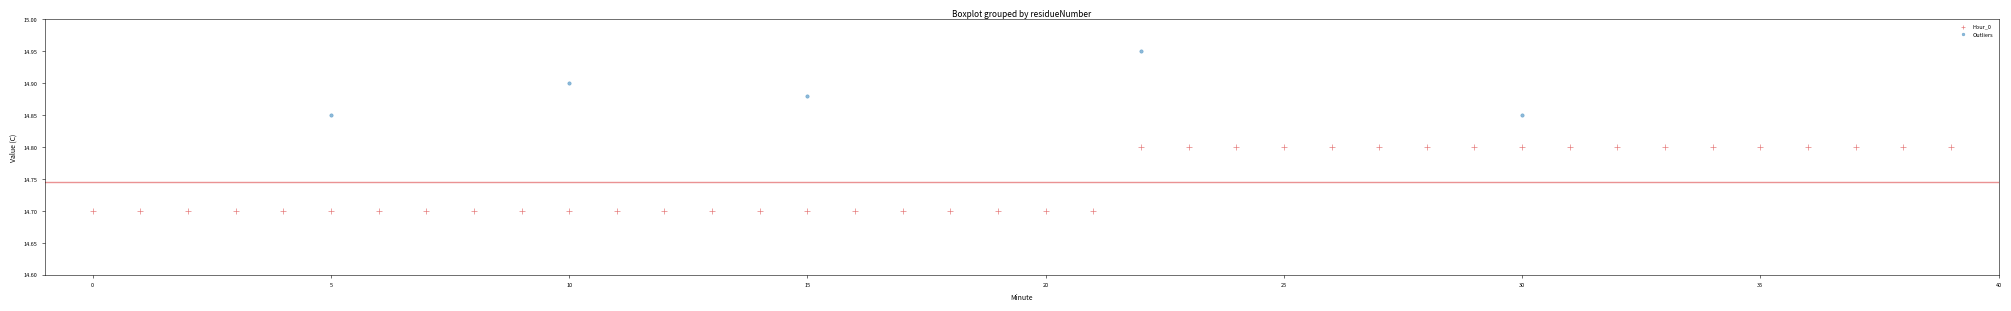

Which series contains the lowest Y value?

Hour_0